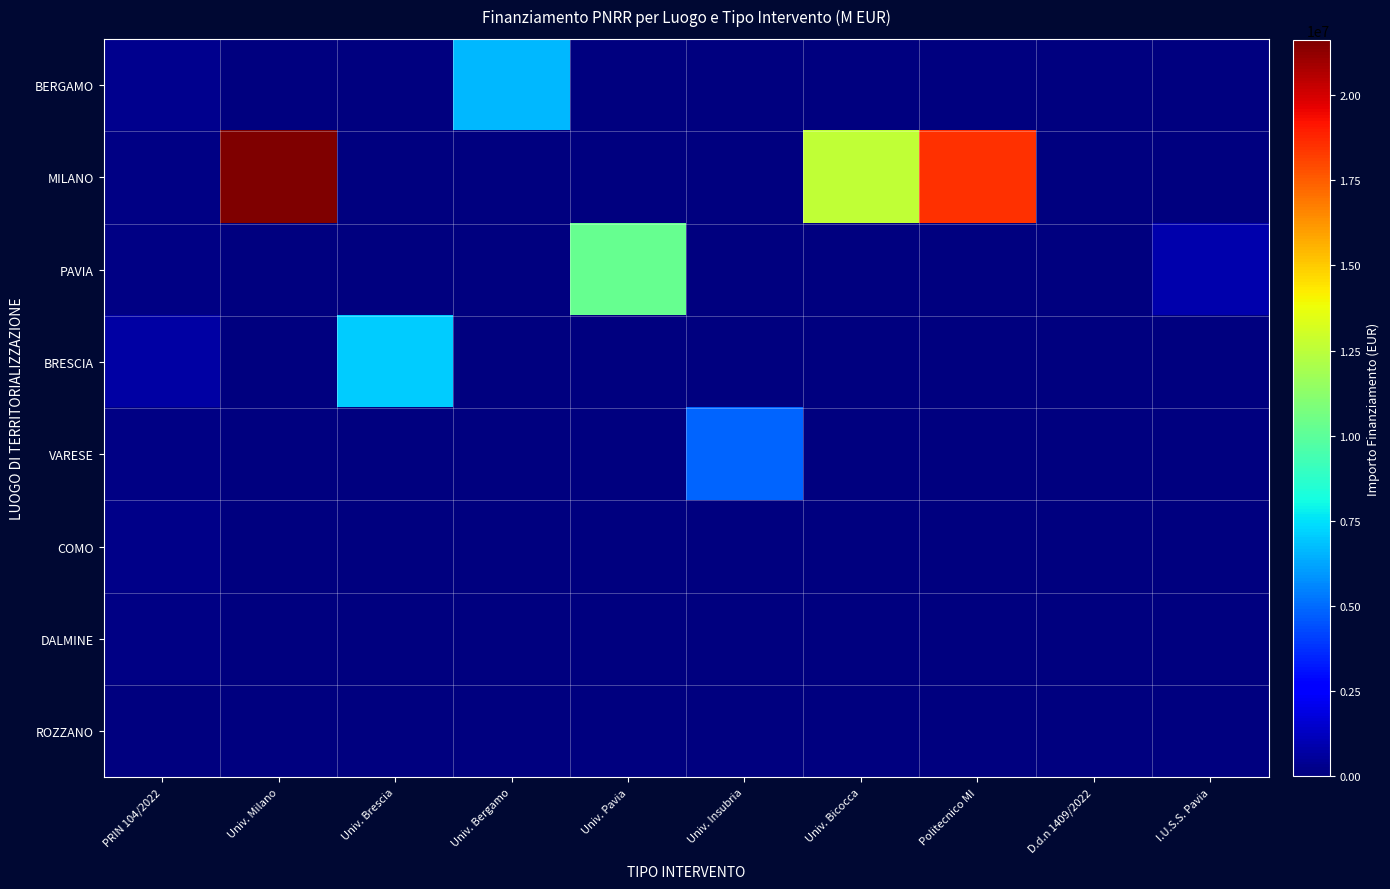

Between Univ. Pavia and I.U.S.S. Pavia, which series saw the biggest shift?

PAVIA